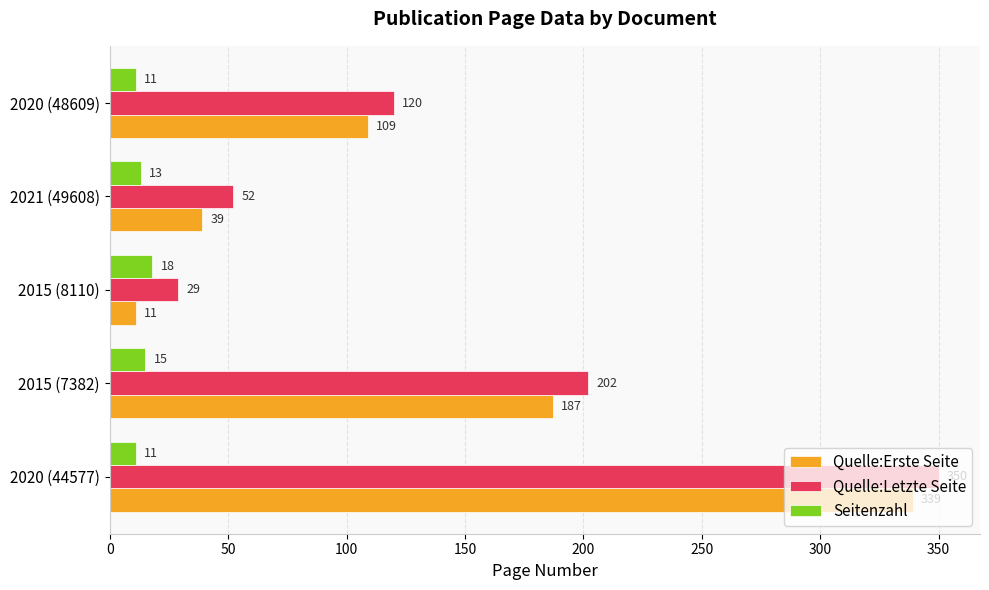

The value of Seitenzahl at 2020 (48609) is 11. True or false?

True